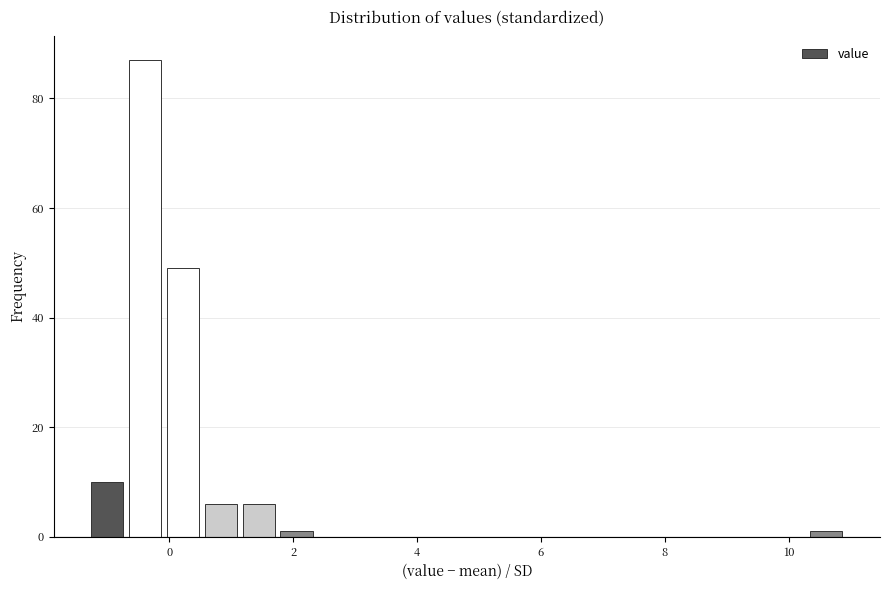

Around what value on the x-axis is the tallest bar? Give the approximate position of its centre, as read against the axis.

-0.4